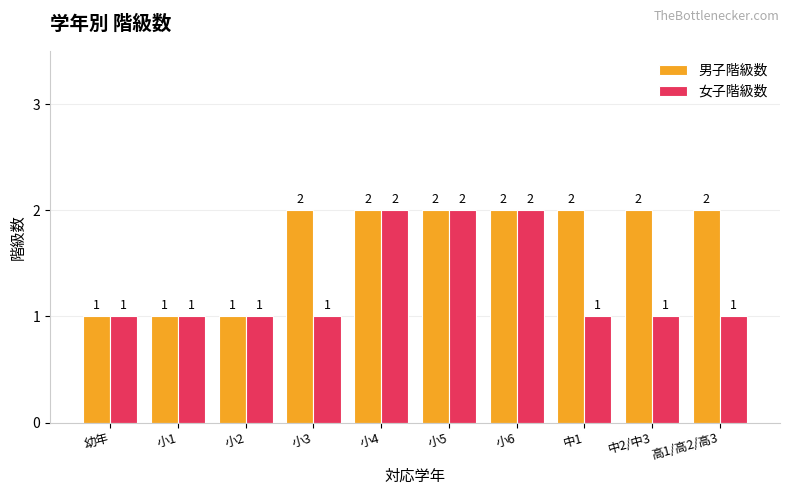

Does the chart contain any negative values?

No